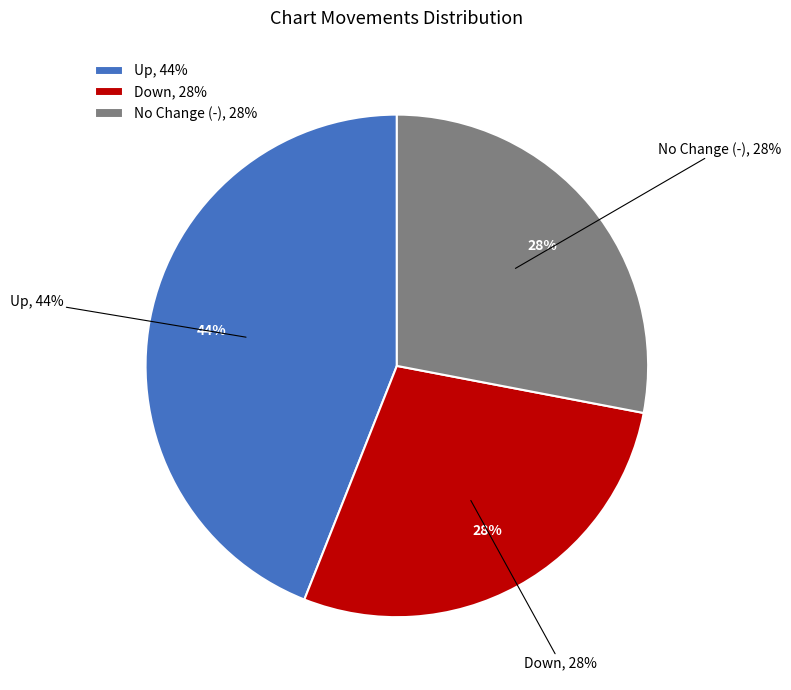

What percentage is the down slice, to the nearest percent?

28%